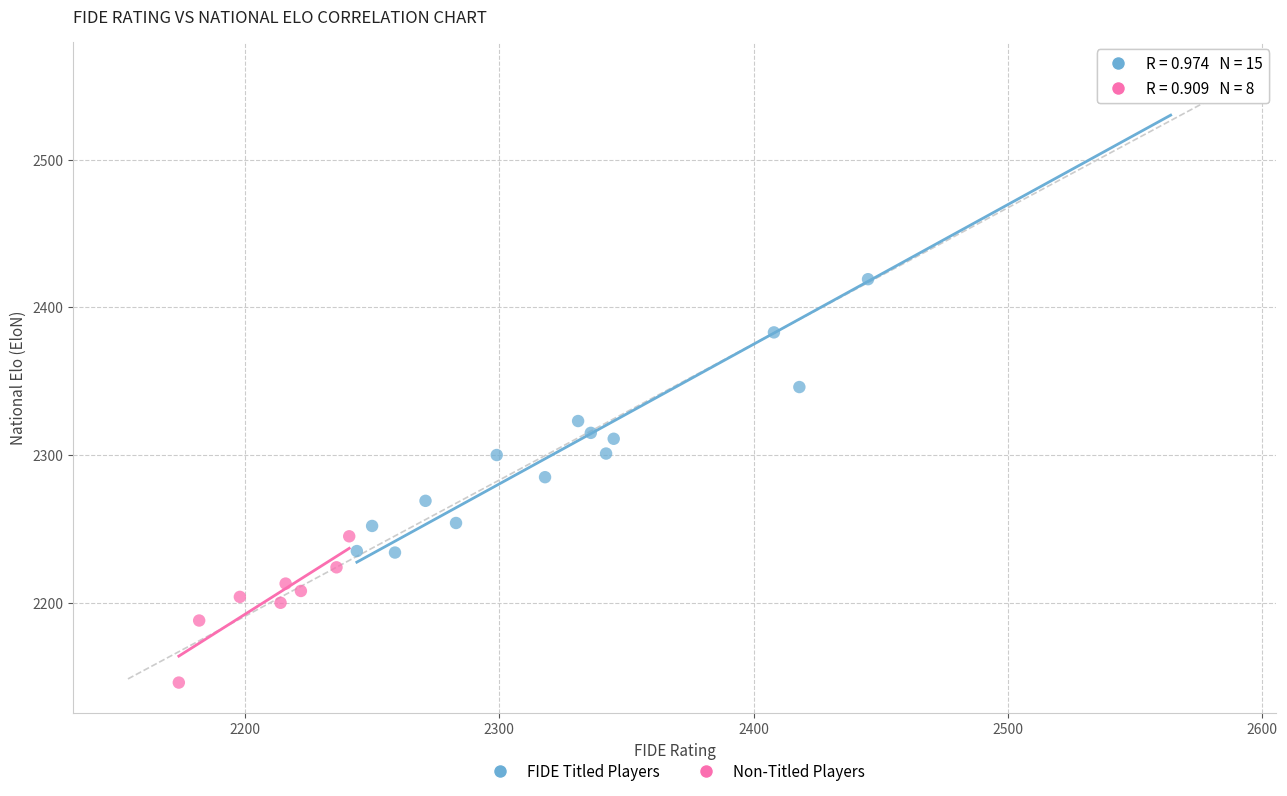

Which series has the widest spread of Y values?

FIDE Titled Players